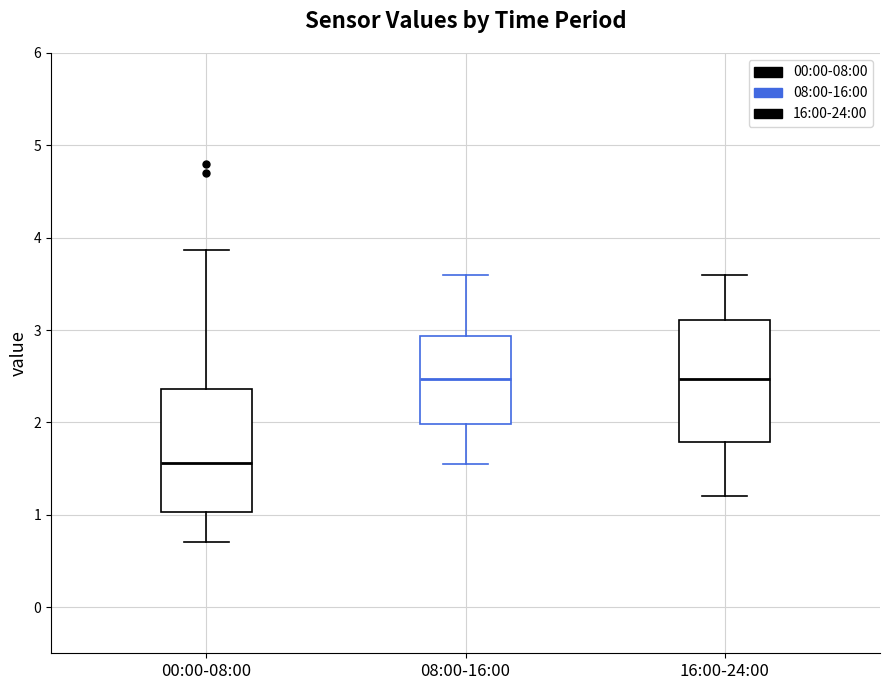

Reading left to right, read every box against the y-axis: the position of its median line, the range the box covers, and the ends of its whiskers. The values are not printed on the chart, so give them approximately, as read against the axis.

00:00-08:00: median 1.6, box 1.0 to 2.4, whiskers 0.7 to 3.9
08:00-16:00: median 2.5, box 2.0 to 2.9, whiskers 1.6 to 3.6
16:00-24:00: median 2.5, box 1.8 to 3.1, whiskers 1.2 to 3.6